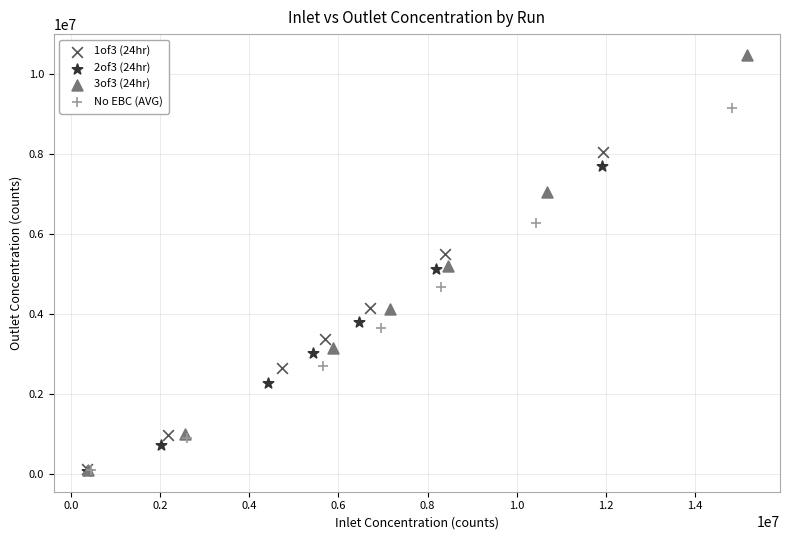

Which series has the widest spread of Y values?

3of3 (24hr)